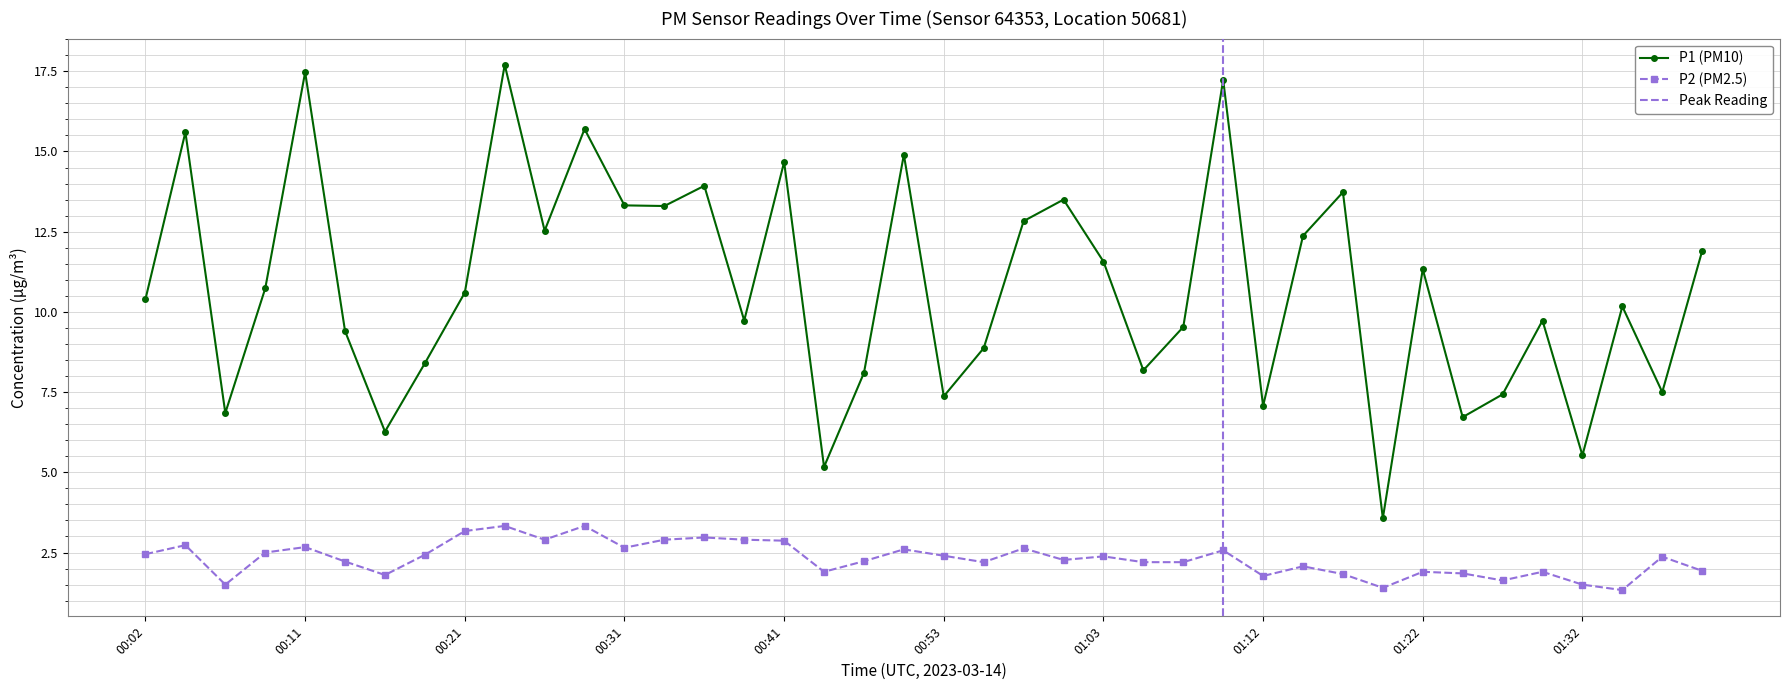

List the series in order of their peak value, highest first.

P1, P2